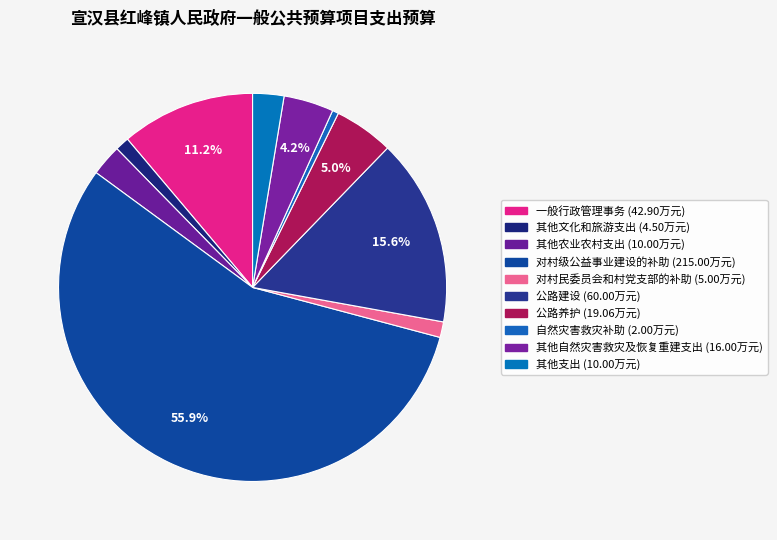

How many segments does this pie chart have?

10